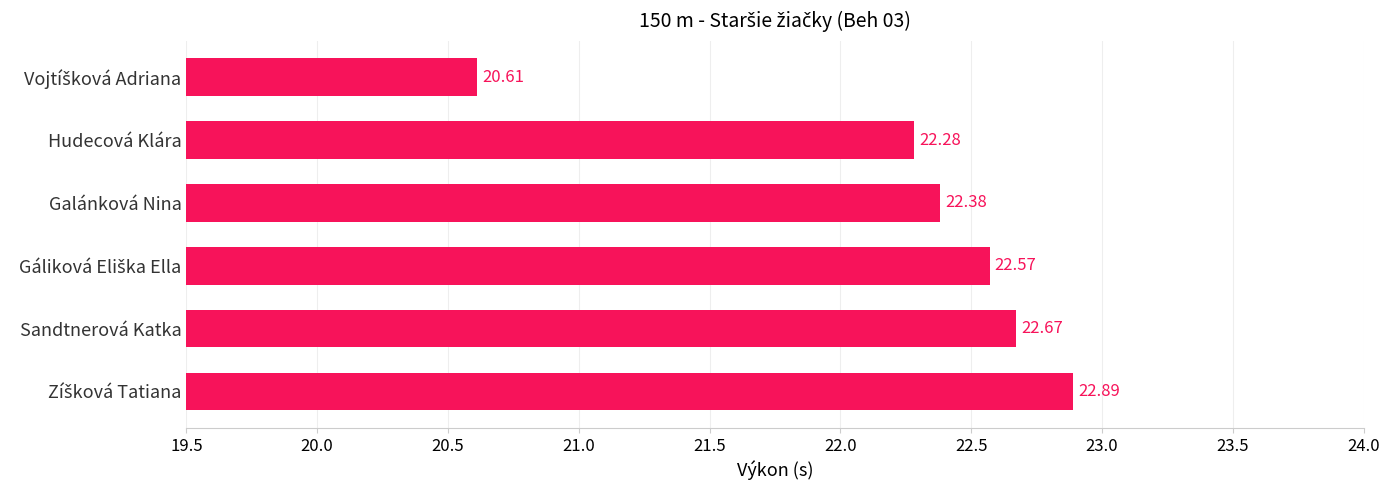

What is the sum of all values?

133.4